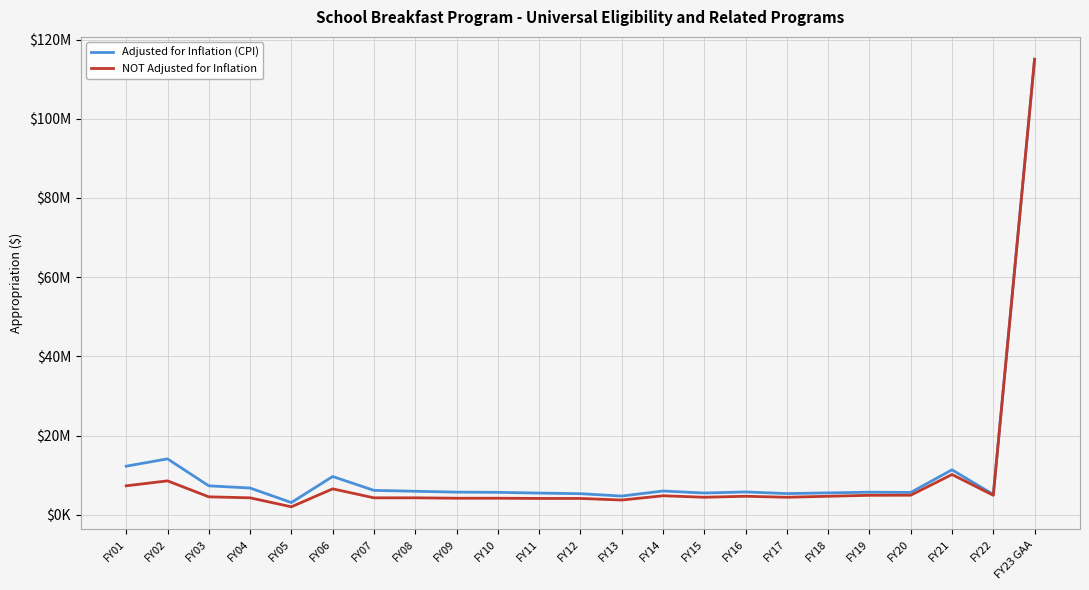

What value does the NOT Adjusted for Inflation series have at FY22, to the nearest 100?

4916400